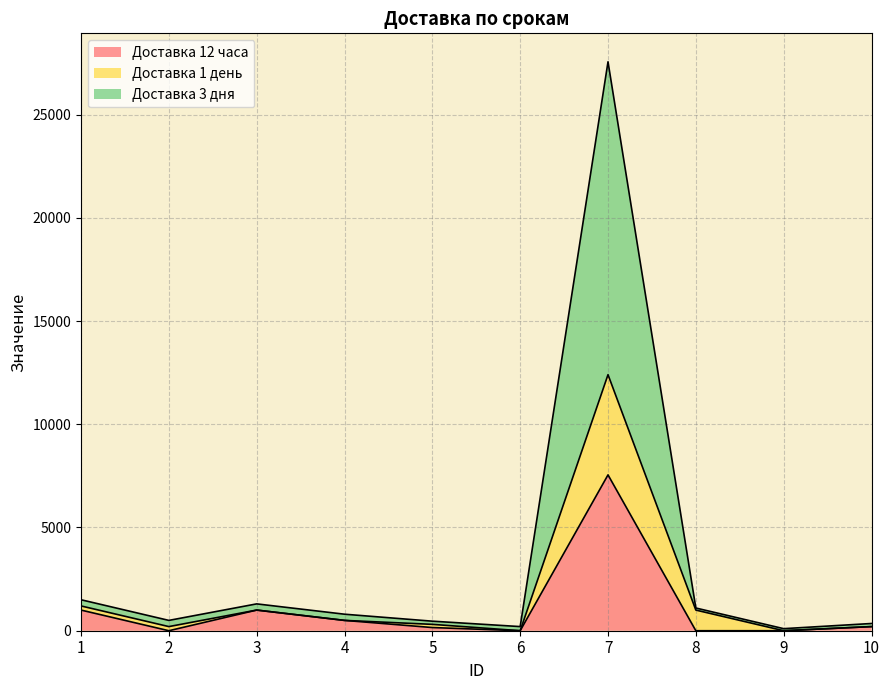

Which series changed the most between 1 and 3?

Доставка 1 день